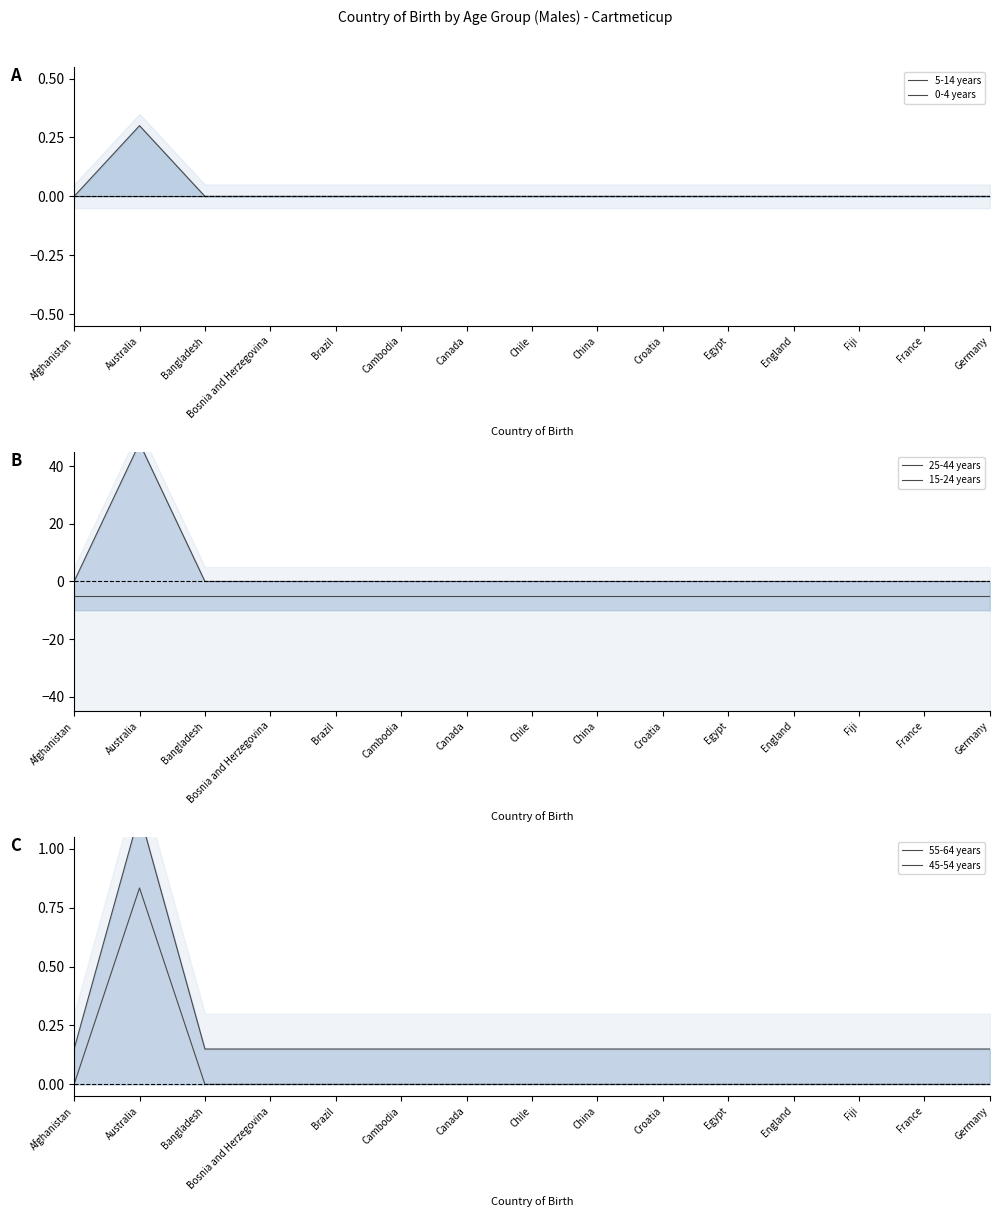

How many data points does each series have?

15